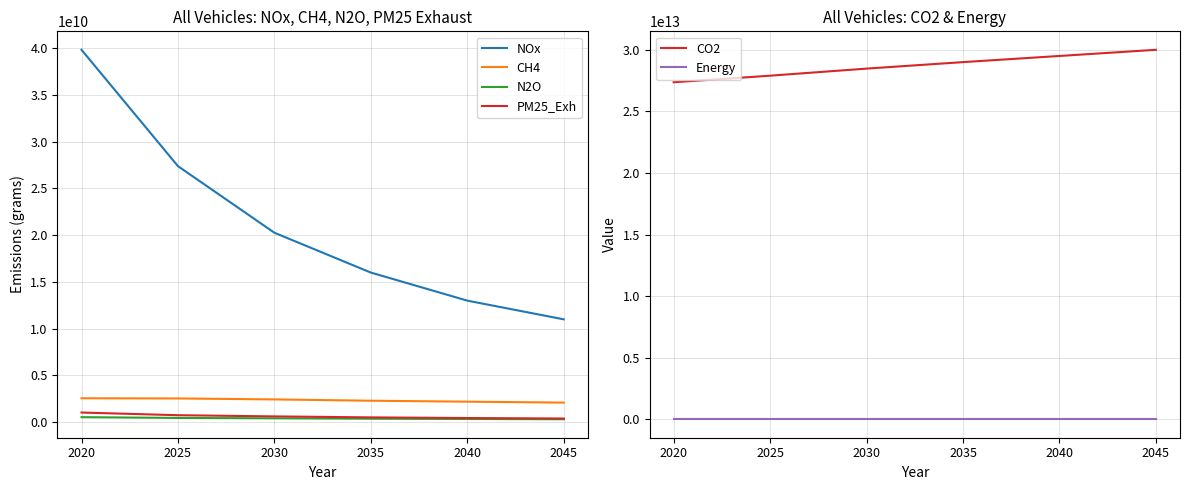

True or false: PM25_Exh and Energy cross at least once.

False